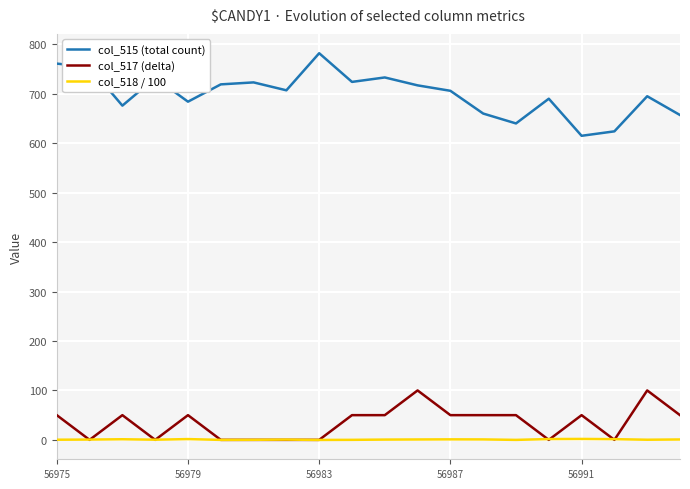

Which series has the largest total across all categories?

col_515 (total count)